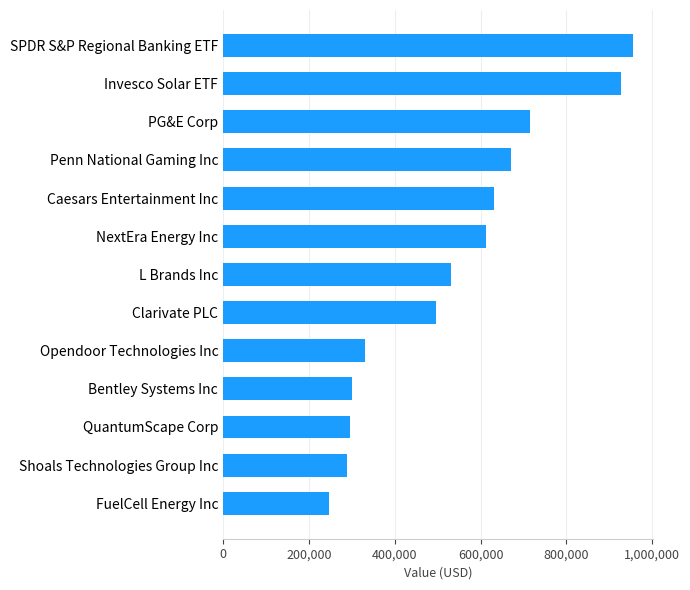

Read the value at Penn National Gaming Inc, to the nearest 50.

671000